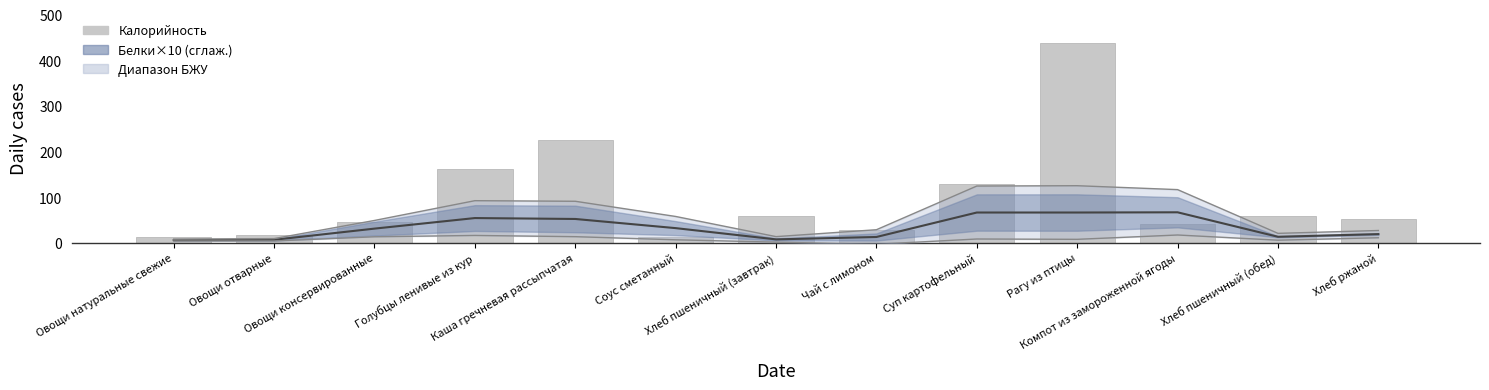

Does the chart contain any negative values?

No